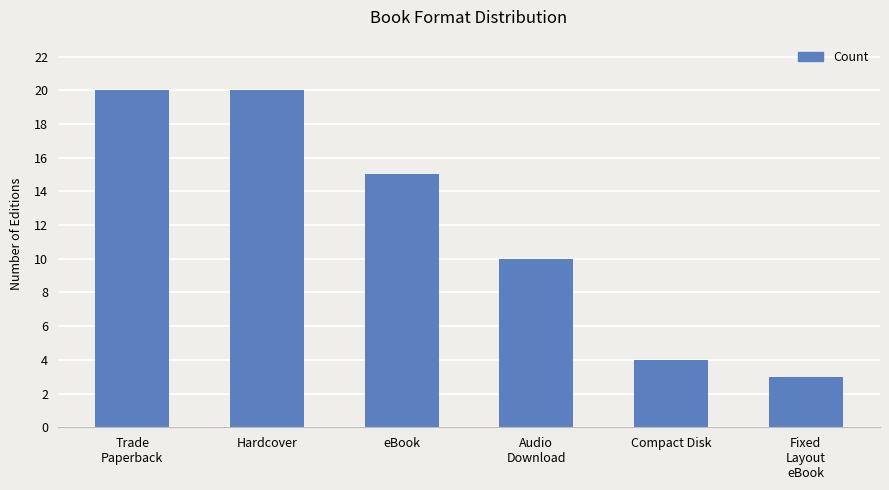

Reading right to left, list all the values displayed in this chart.

3	4	10	15	20	20